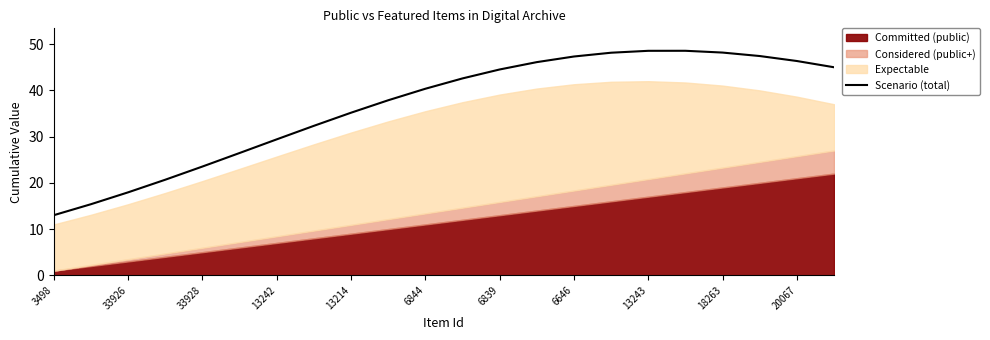

How many values exceed 42?

11